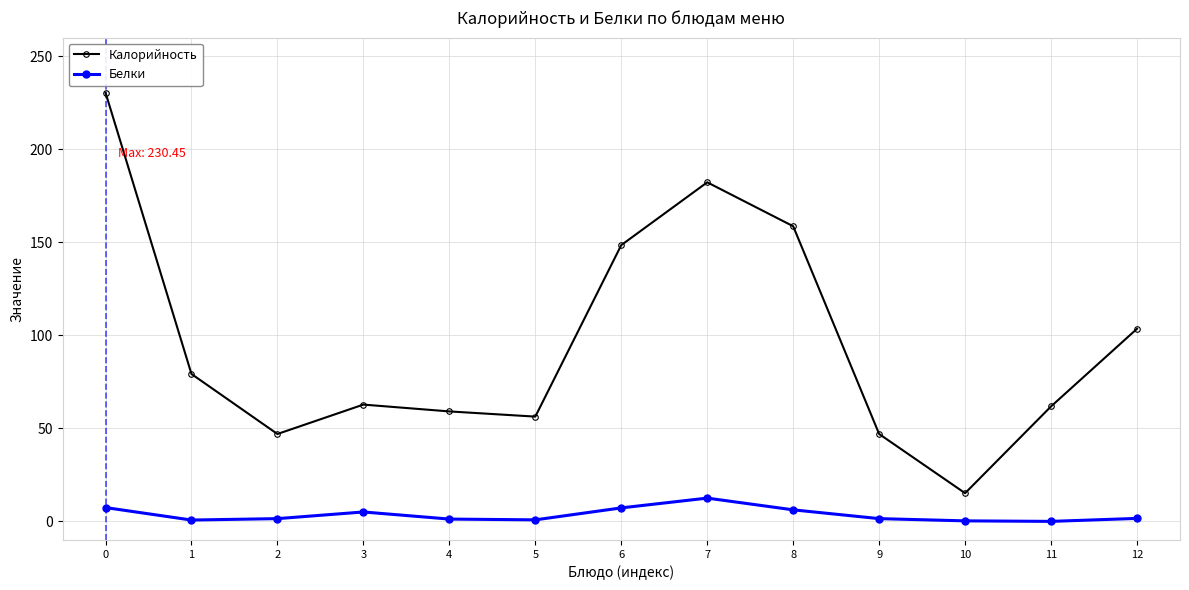

True or false: Белки and Калорийность cross at least once.

False